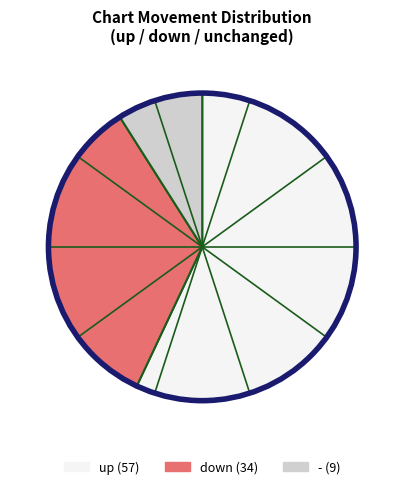

True or false: up accounts for 66% of the total.

False